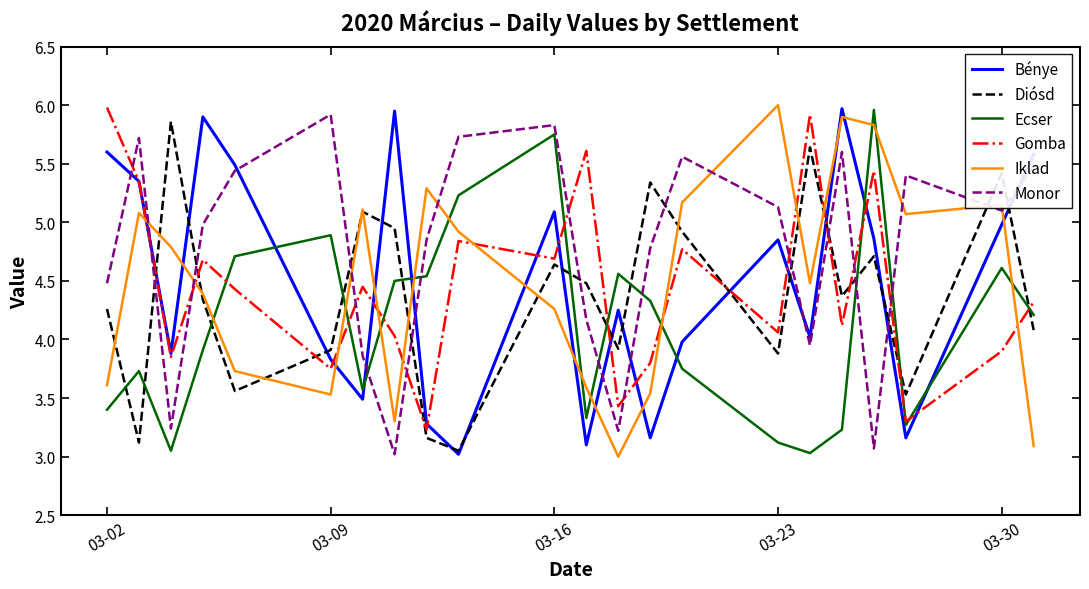

Which series has the largest total across all categories?

Monor